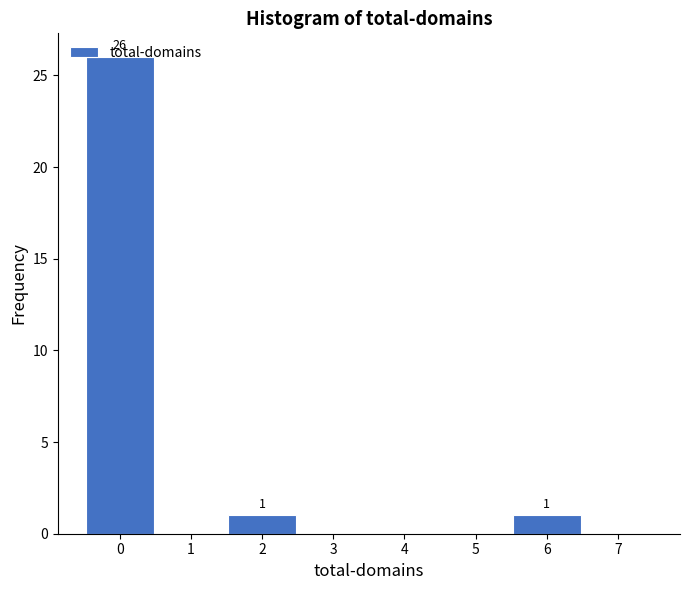

Which range on the x-axis has the tallest bar?

-0.5 to 0.5